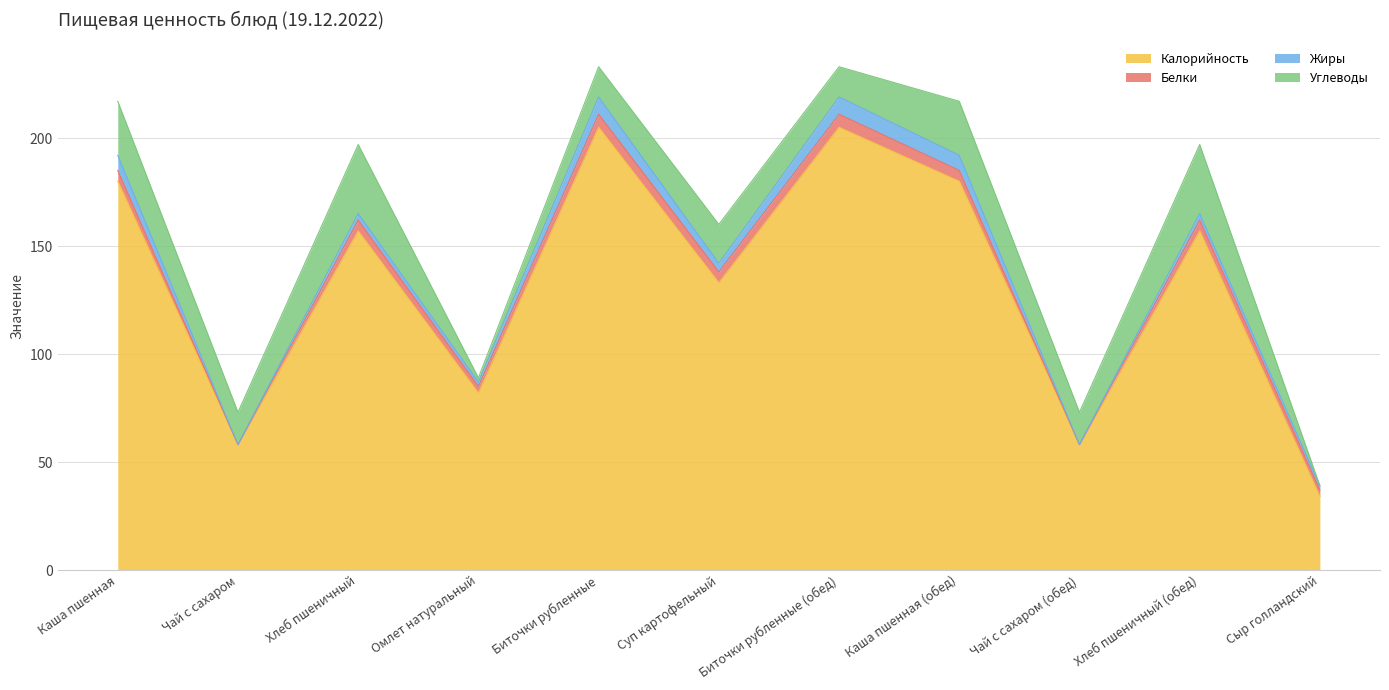

What is the sum of all Жиры values?

44